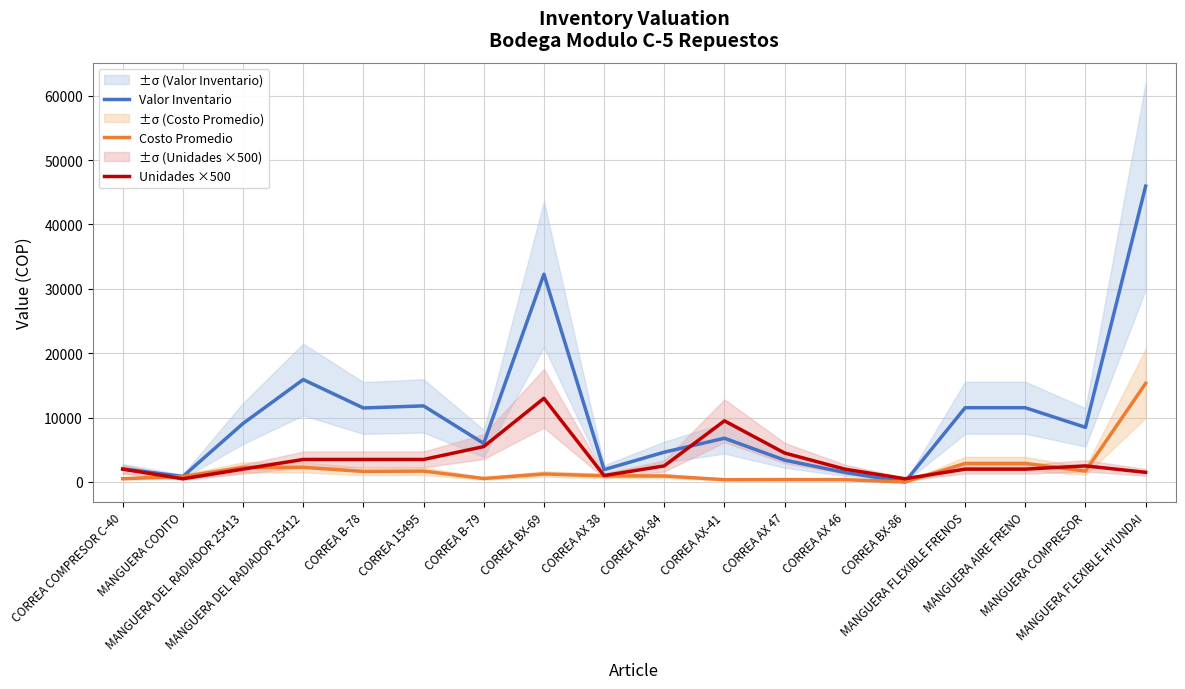

Which series ends up on top after the final intersection of Valor Inventario and Unidades ×500?

Valor Inventario